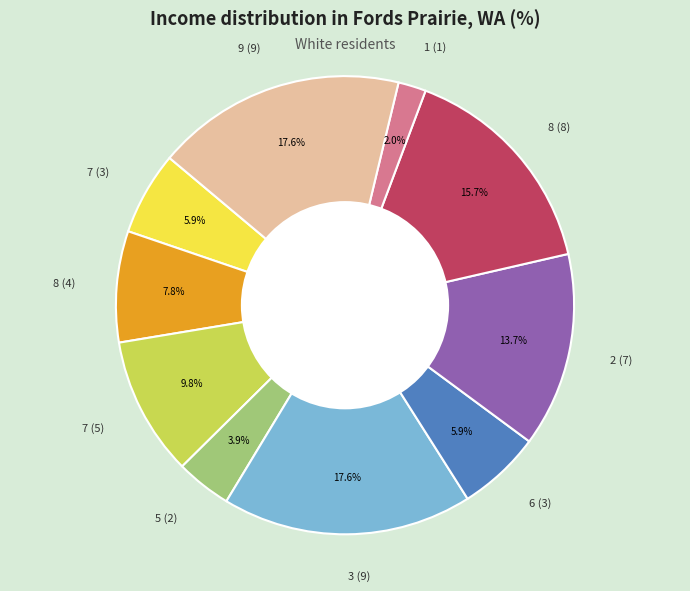

Which slice is the smallest?

1 (1)